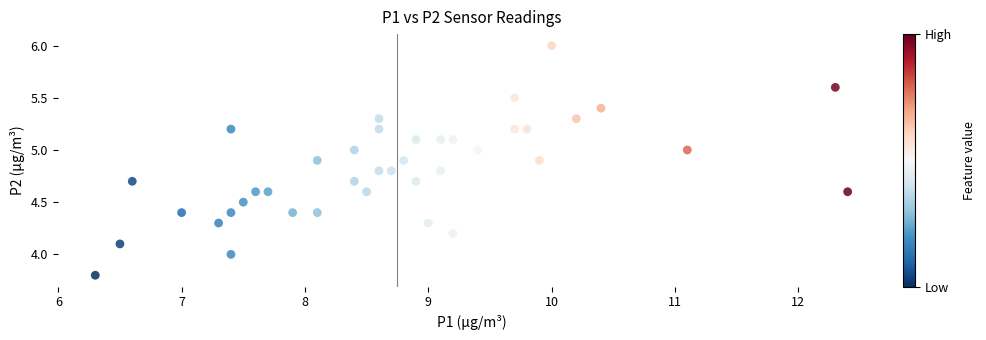

What is the range of Y values (max minus min)?

2.2